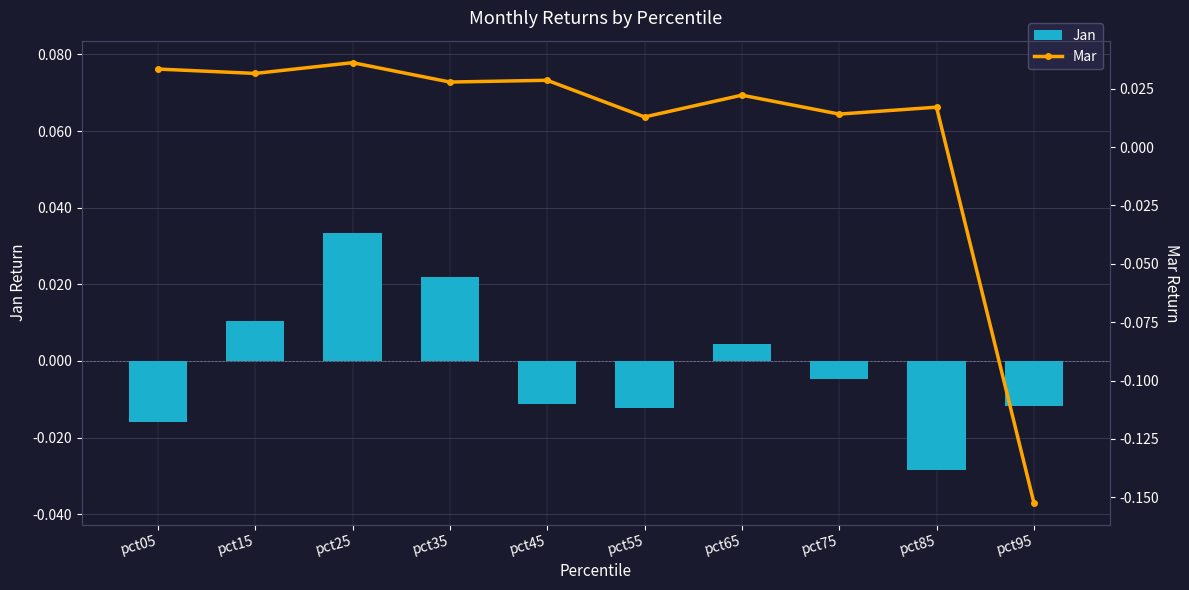

Where does the Jan series first go above 0?

pct15